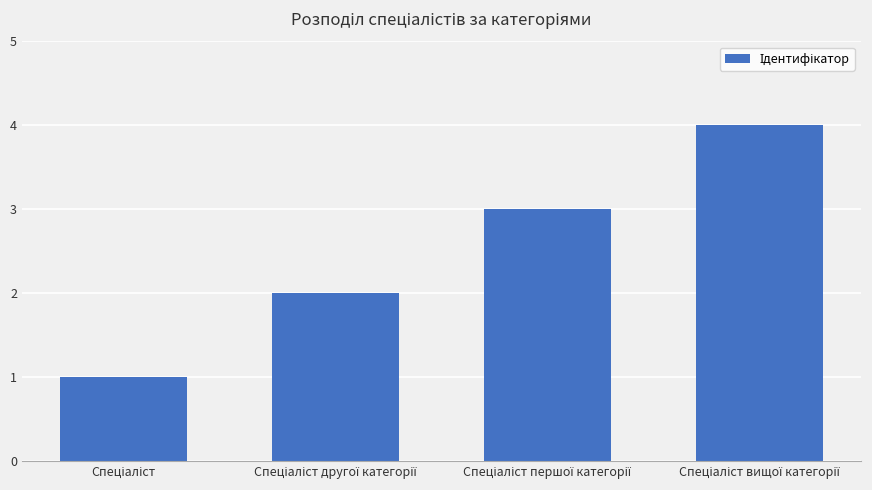

What is the maximum value shown in the chart?

4